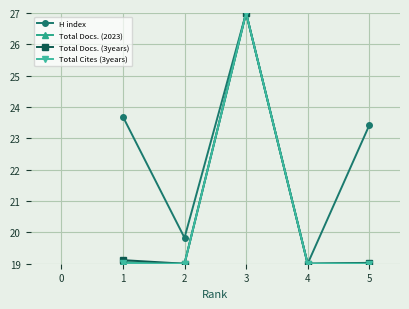

What is the average value of the Total Docs. (2023) series?

20.6